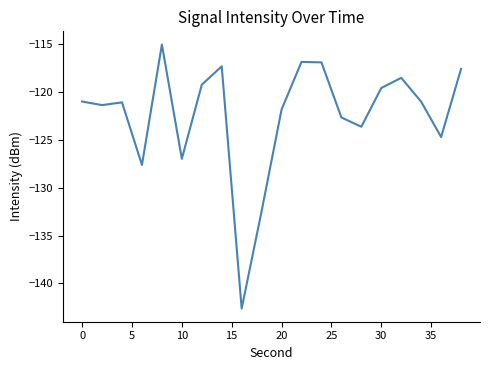

What is the difference between the maximum and minimum values?

27.6